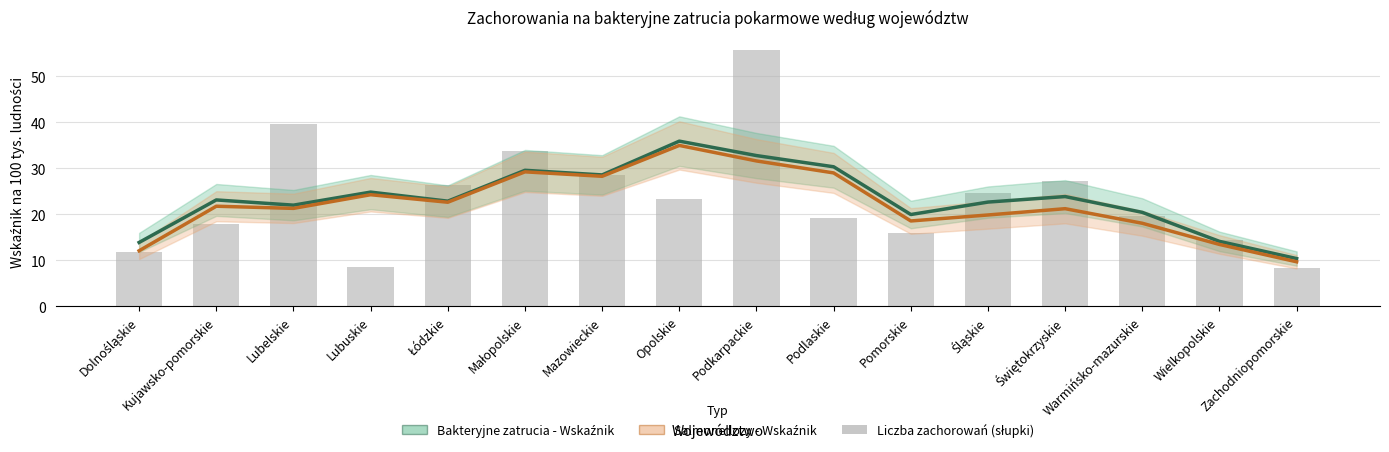

How many categories are shown in the chart?

16